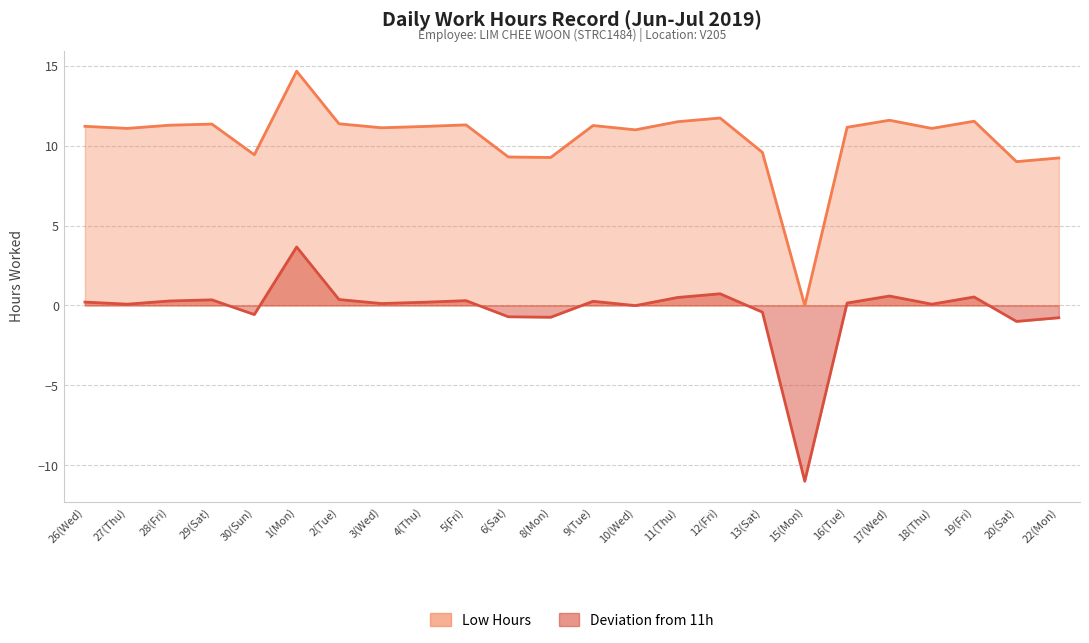

Which series has the widest spread of values?

Low Hours